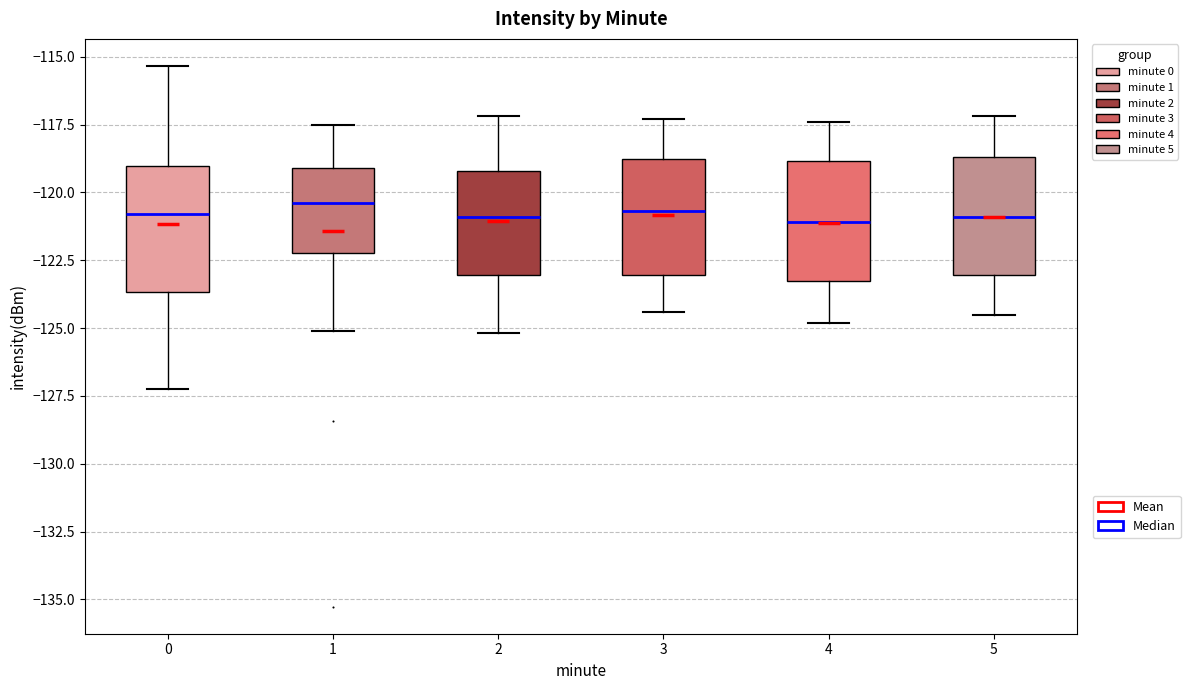

Reading left to right, transcribe this box plot: for each box, give where its median line is, the range the box spans, and where its two whiskers end, as read against the y-axis. The values are not printed on the chart, so give them approximately, as read against the axis.

0: median -121.0, box -123.5 to -119.0, whiskers -127.5 to -115.5
1: median -120.5, box -122.0 to -119.0, whiskers -125.0 to -117.5
2: median -121.0, box -123.0 to -119.0, whiskers -125.0 to -117.0
3: median -120.5, box -123.0 to -118.5, whiskers -124.5 to -117.5
4: median -121.0, box -123.0 to -119.0, whiskers -125.0 to -117.5
5: median -121.0, box -123.0 to -118.5, whiskers -124.5 to -117.0